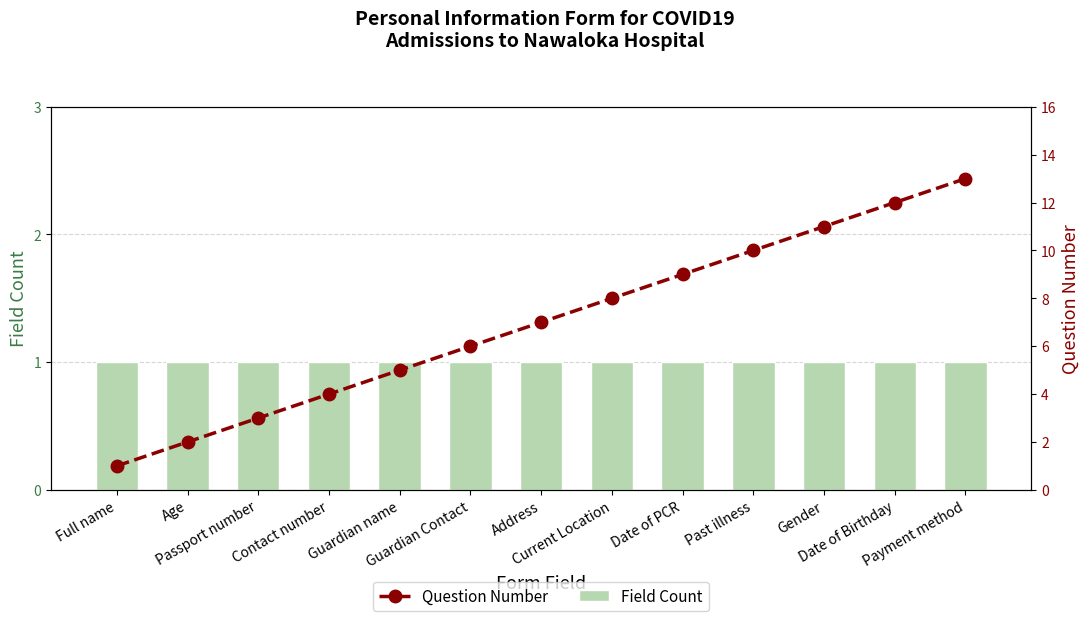

The value of Field Count at Full name is 1. True or false?

True